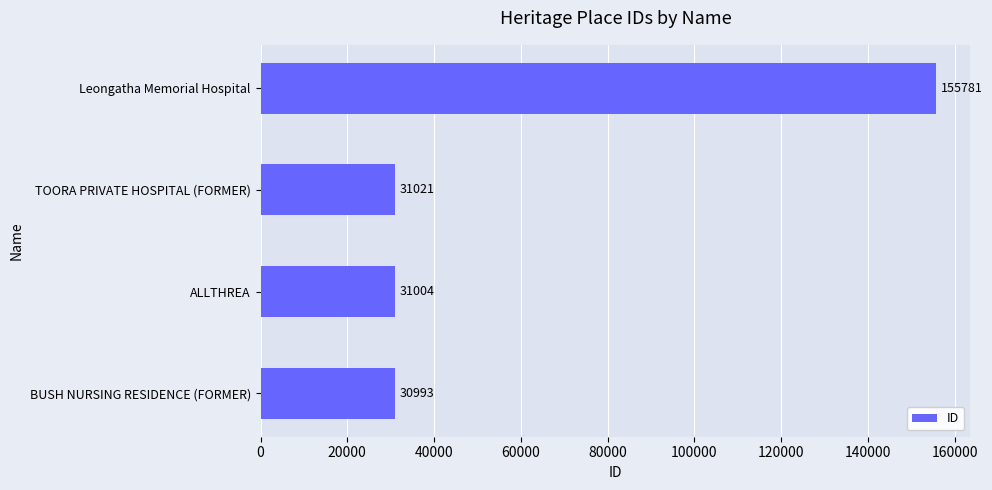

Rank the categories by value from lowest to highest.

BUSH NURSING RESIDENCE (FORMER), ALLTHREA, TOORA PRIVATE HOSPITAL (FORMER), Leongatha Memorial Hospital